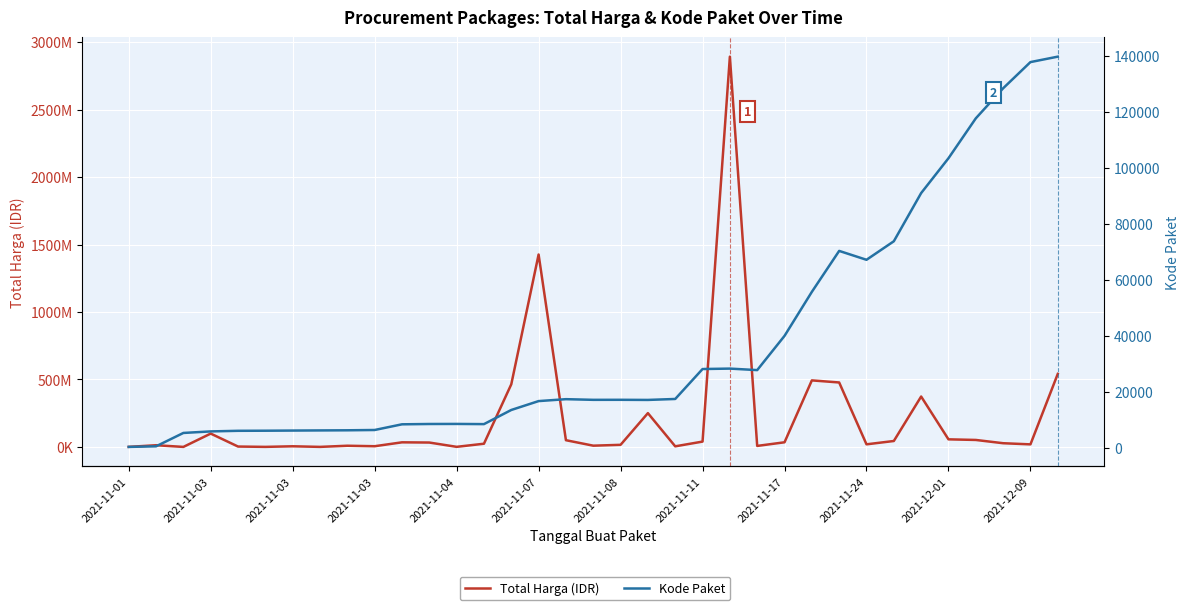

At which category is the sum across all series the highest?

22